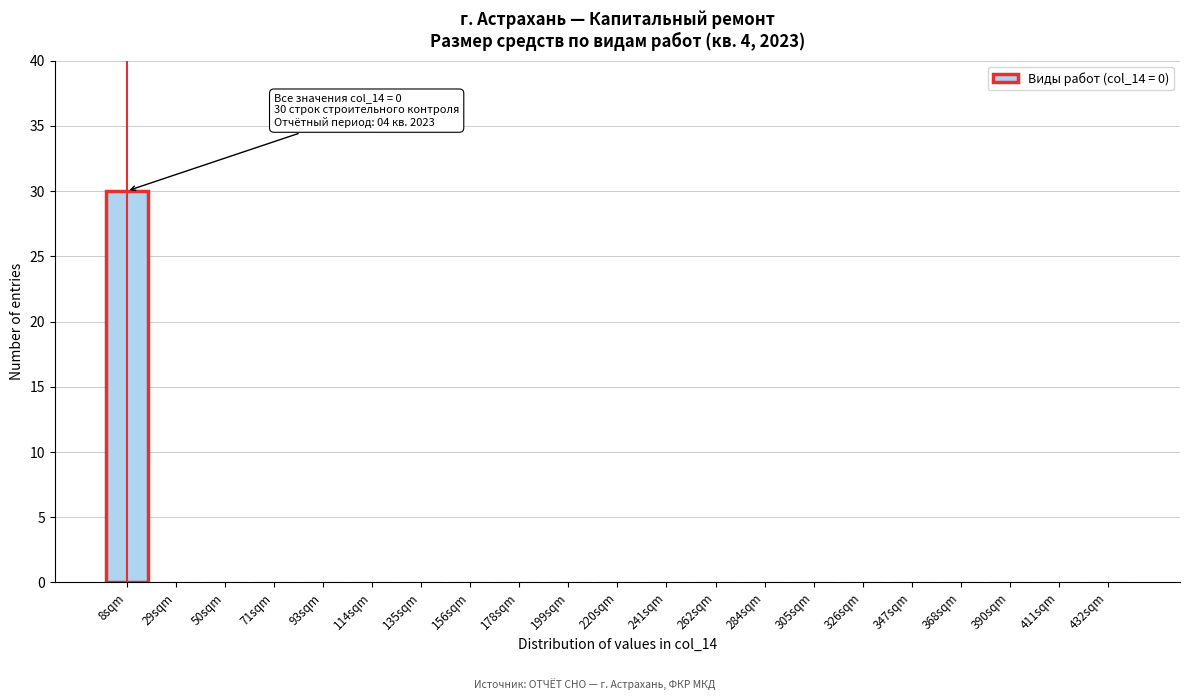

Reading right to left, transcribe all the data shown in this chart.

432sqm=0	411sqm=0	390sqm=0	368sqm=0	347sqm=0	326sqm=0	305sqm=0	284sqm=0	262sqm=0	241sqm=0	220sqm=0	199sqm=0	178sqm=0	156sqm=0	135sqm=0	114sqm=0	93sqm=0	71sqm=0	50sqm=0	29sqm=0	8sqm=30